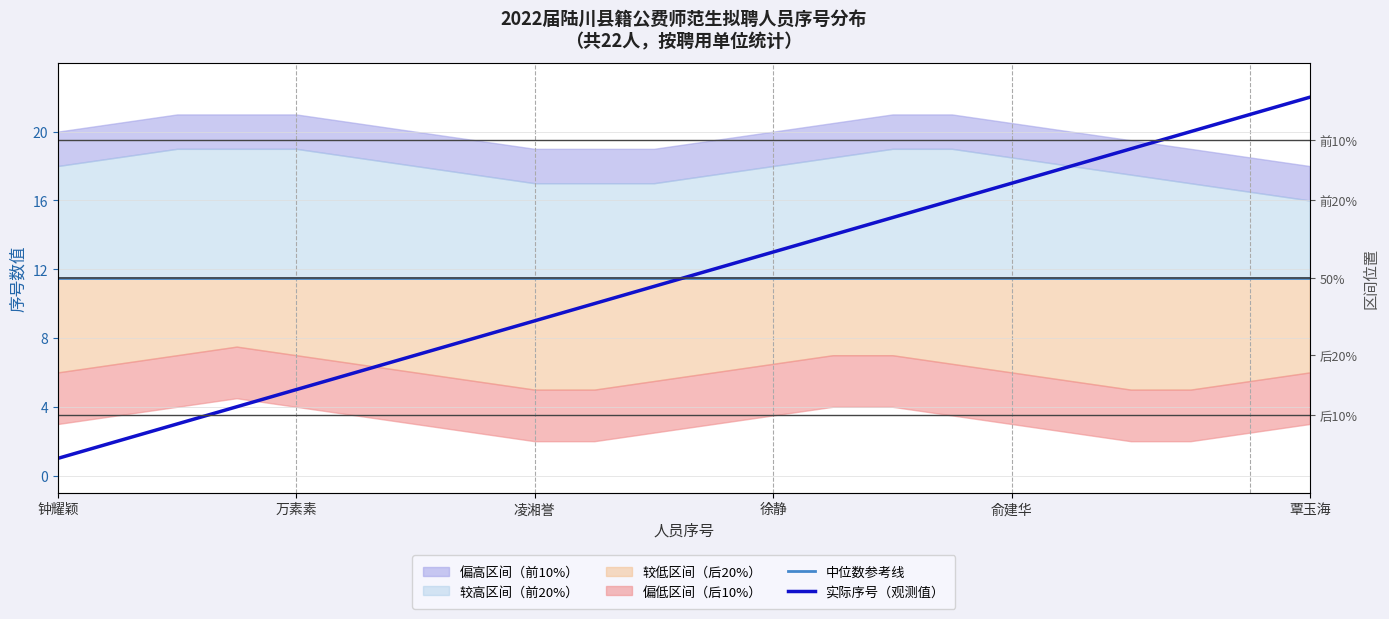

Which category has the lowest value in the 实际序号（观测值） series?

钟耀颖